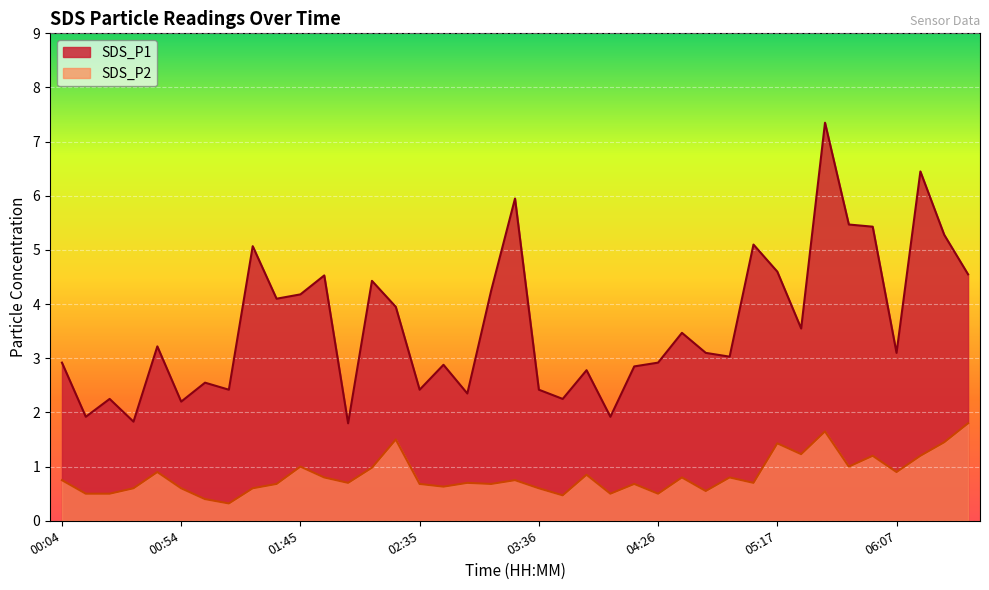

Reading left to right, what are all the values shown in this chart?

SDS_P1: 2.9	1.9	2.2	1.8	3.2	2.2	2.5	2.4	5.1	4.1	4.2	4.5	1.8	4.4	4.0	2.4	2.9	2.4	4.2	6.0	2.4	2.2	2.8	1.9	2.9	2.9	3.5	3.1	3.0	5.1	4.6	3.5	7.3	5.5	5.4	3.1	6.5	5.3	4.5
SDS_P2: 0.8	0.5	0.5	0.6	0.9	0.6	0.4	0.3	0.6	0.7	1.0	0.8	0.7	1.0	1.5	0.7	0.6	0.7	0.7	0.8	0.6	0.5	0.8	0.5	0.7	0.5	0.8	0.6	0.8	0.7	1.4	1.2	1.6	1.0	1.2	0.9	1.2	1.4	1.8